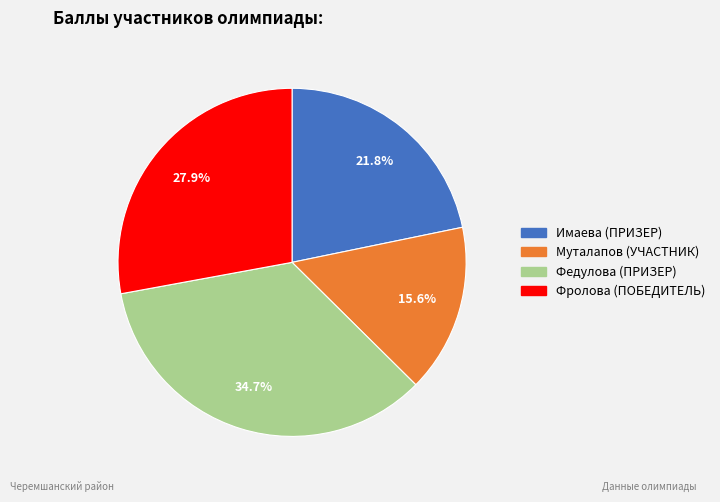

How many slices are in this pie chart?

4